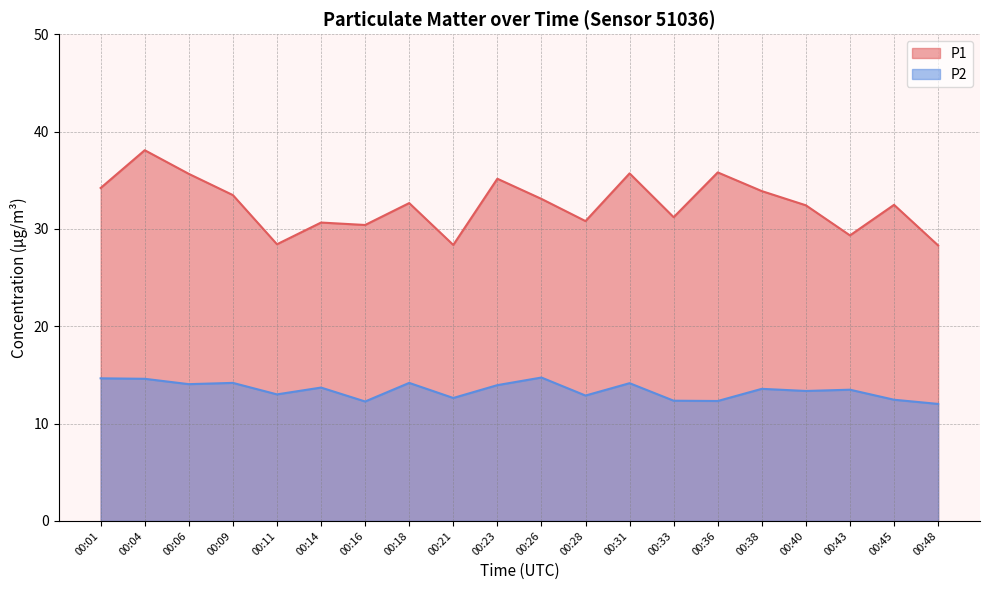

Which category has the lowest value across all series?

00:48